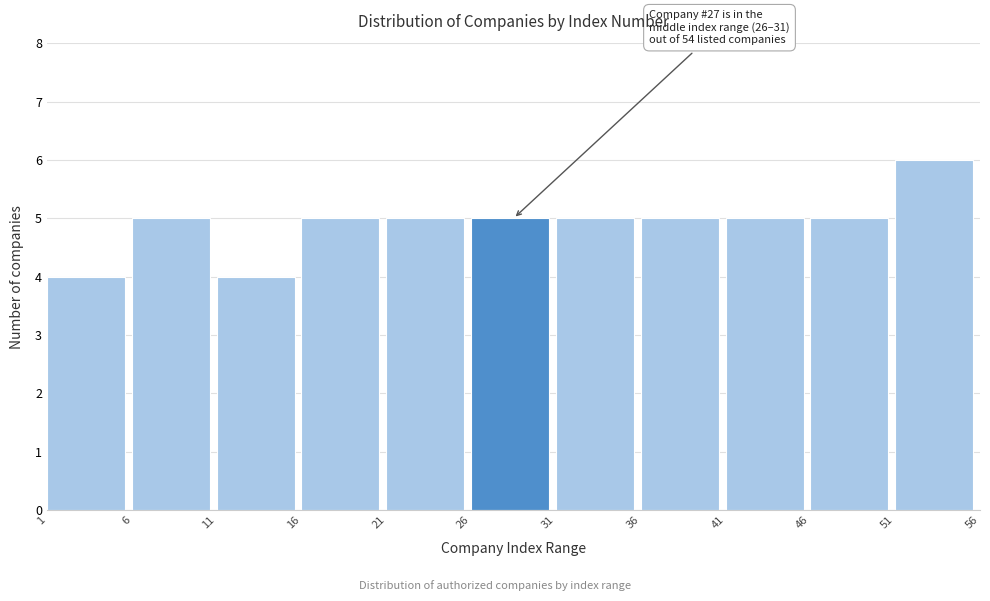

Which range on the x-axis has the tallest bar?

51 to 56